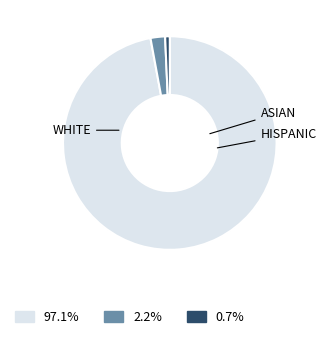

Does any single category account for the majority?

Yes